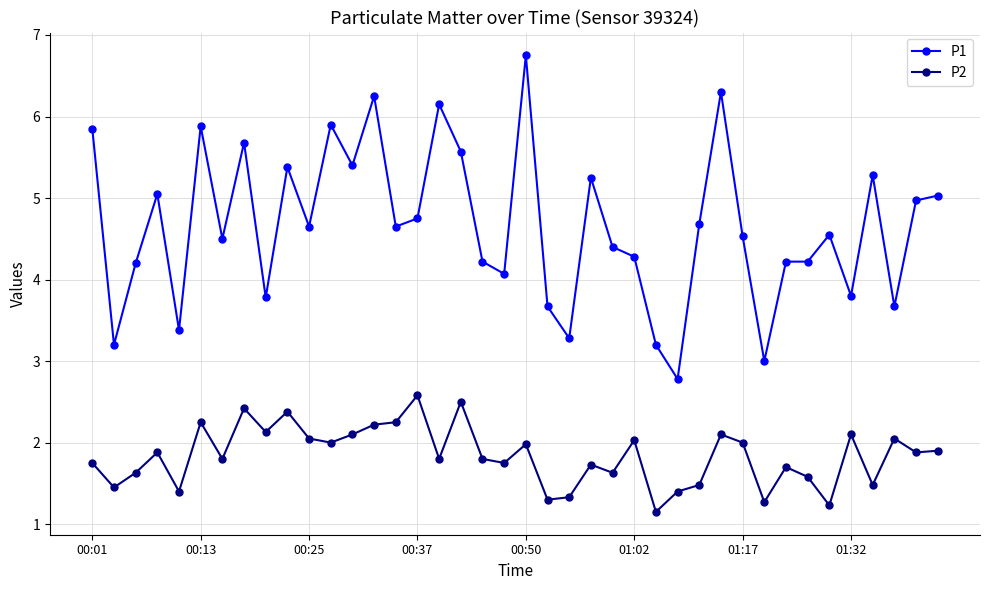

How many data points in P1 are less than 4?

10